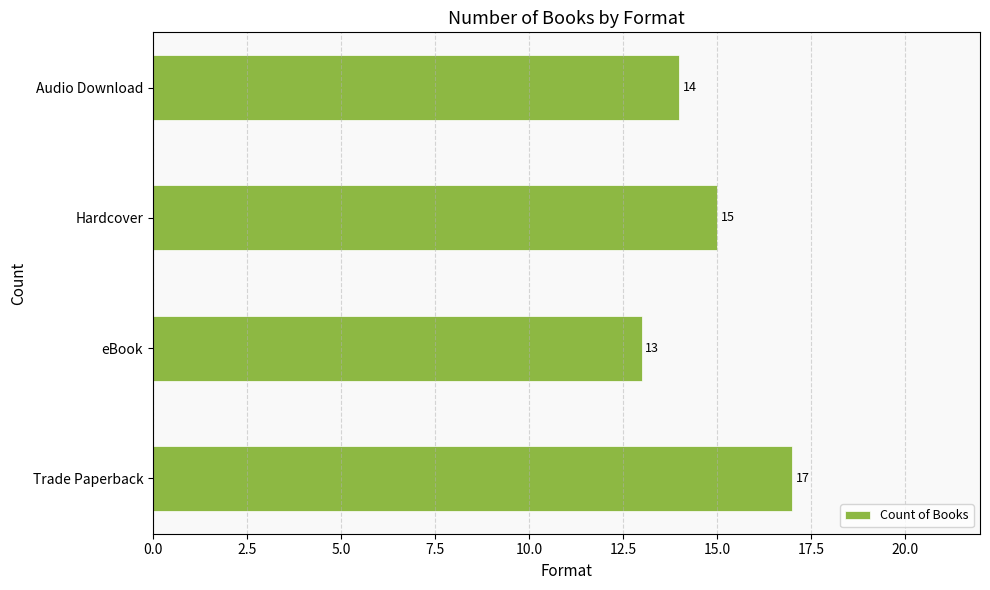

True or false: the data shows 5 at eBook.

False